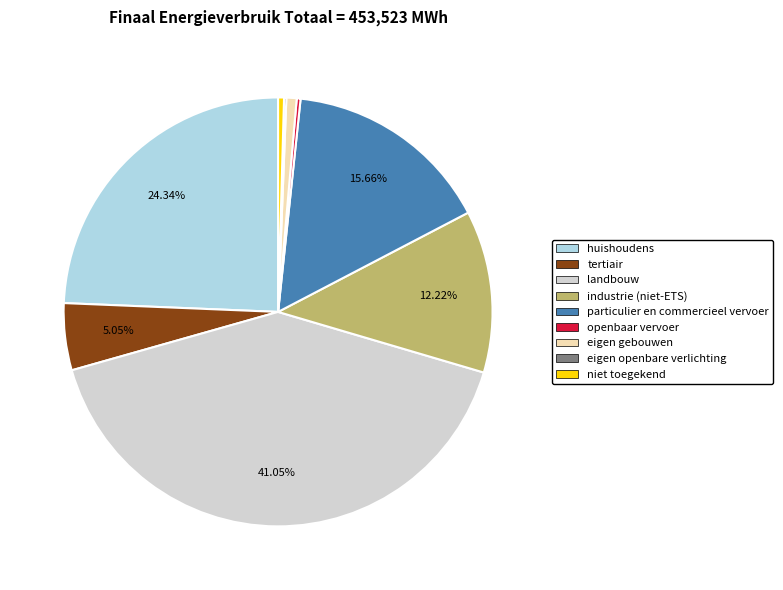

Do tertiair and eigen gebouwen together represent more than half of the pie?

No